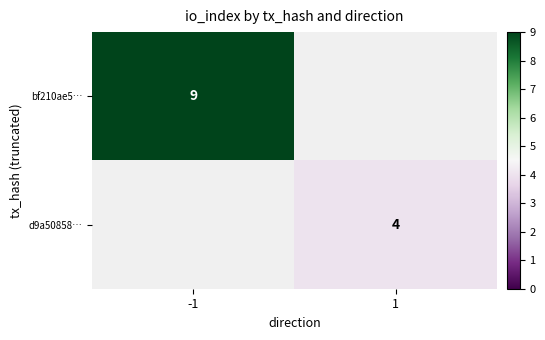

The value of bf210ae5… at -1 is 5. True or false?

False